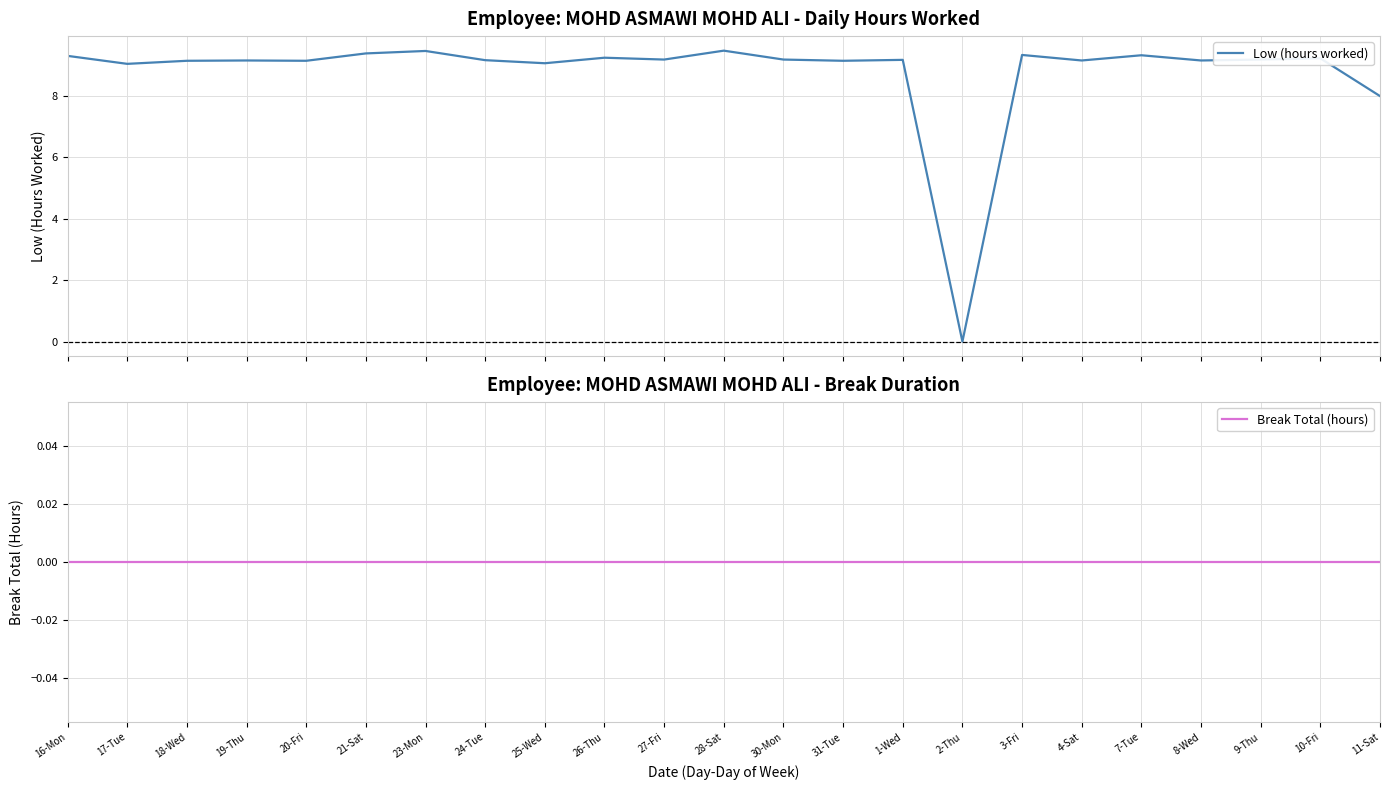

What is the label of the 14th point from the left?

31-Tue